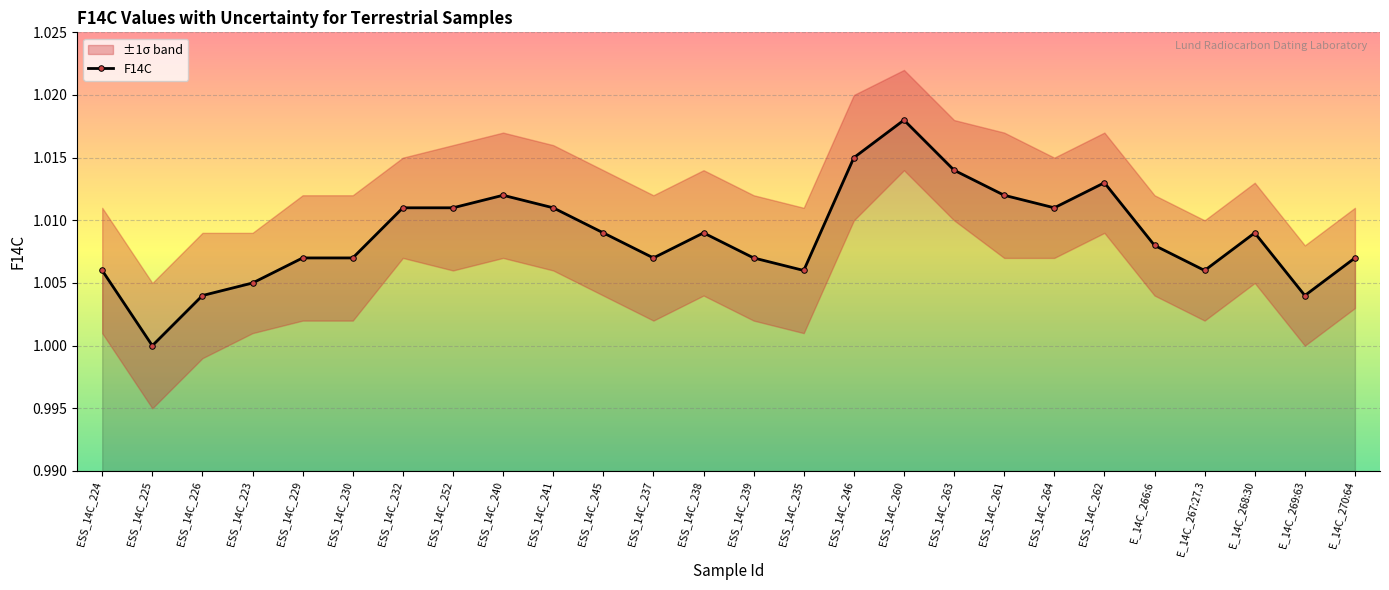

Reading left to right, extract all data points from this chart.

ESS_14C_224=1.0	ESS_14C_225=1.0	ESS_14C_226=1.0	ESS_14C_223=1.0	ESS_14C_229=1.0	ESS_14C_230=1.0	ESS_14C_232=1.0	ESS_14C_252=1.0	ESS_14C_240=1.0	ESS_14C_241=1.0	ESS_14C_245=1.0	ESS_14C_237=1.0	ESS_14C_238=1.0	ESS_14C_239=1.0	ESS_14C_235=1.0	ESS_14C_246=1.0	ESS_14C_260=1.0	ESS_14C_263=1.0	ESS_14C_261=1.0	ESS_14C_264=1.0	ESS_14C_262=1.0	E_14C_266:6=1.0	E_14C_267:27.3=1.0	E_14C_268:30=1.0	E_14C_269:63=1.0	E_14C_270:64=1.0